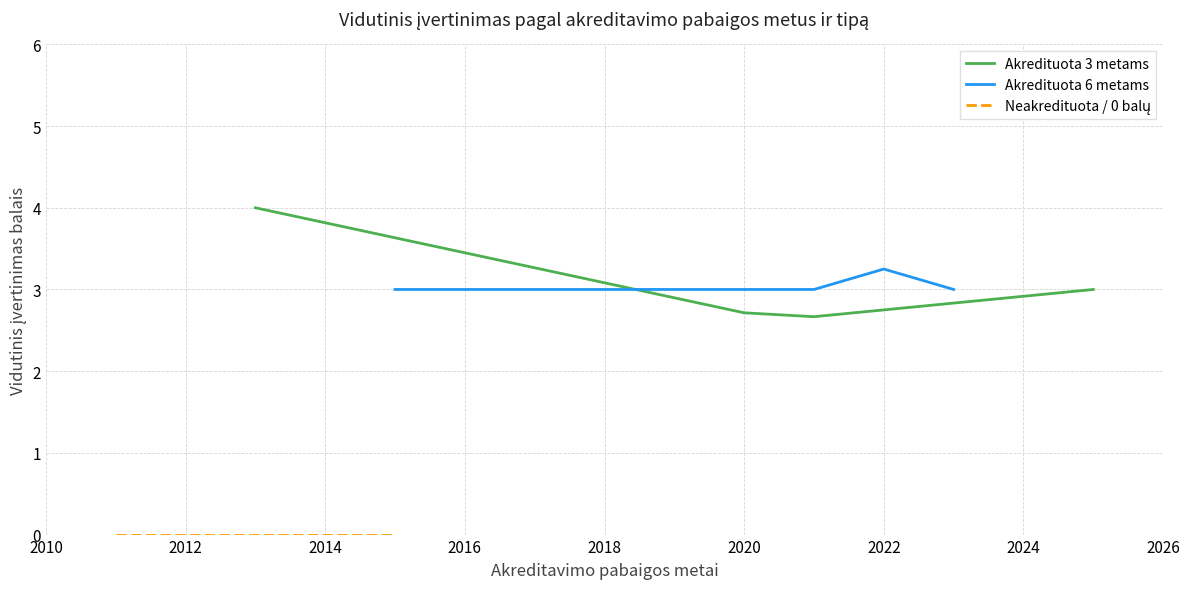

True or false: Akredituota 3 metams has more than 1 points higher than both neighbors.

False